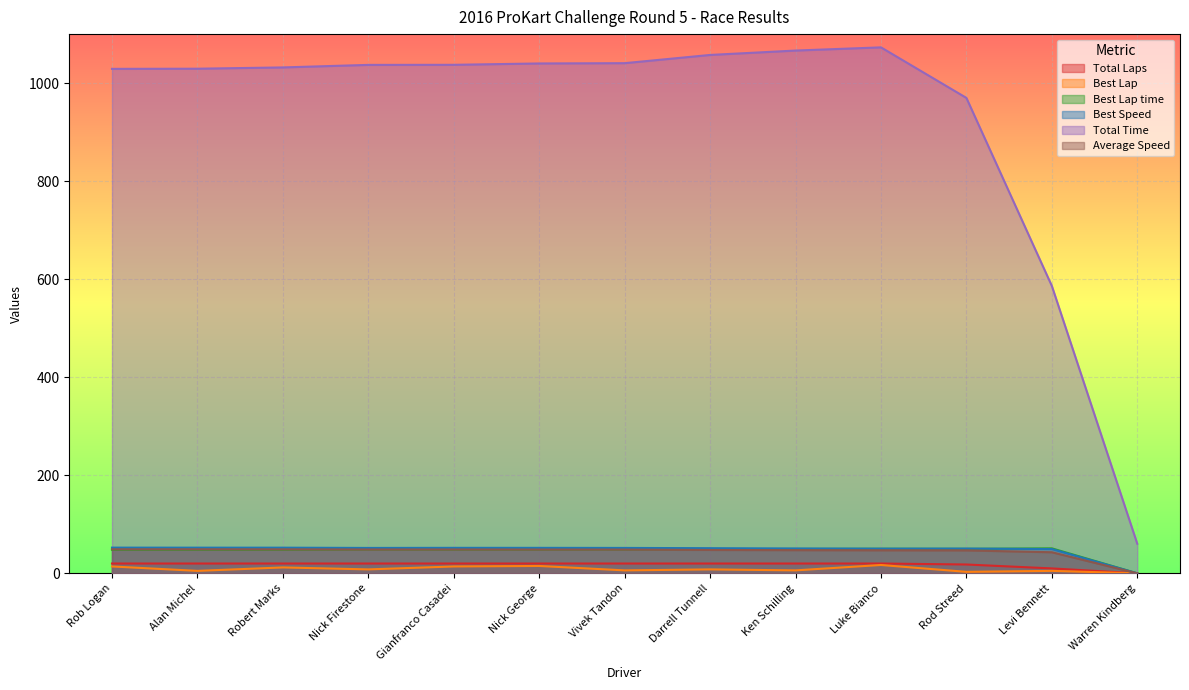

What is the total value across all series at Rod Streed?

1138.0